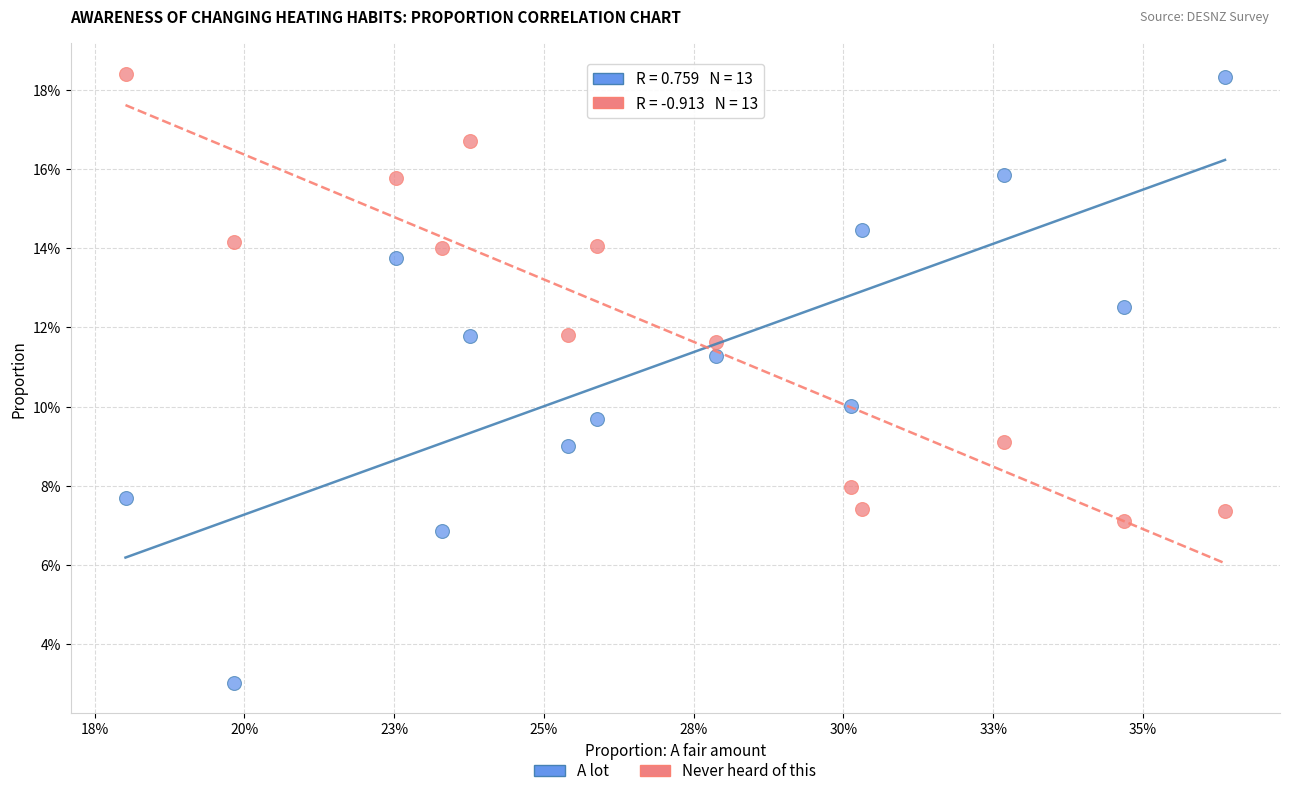

What are all the series names shown in the legend?

A lot, Never heard of this